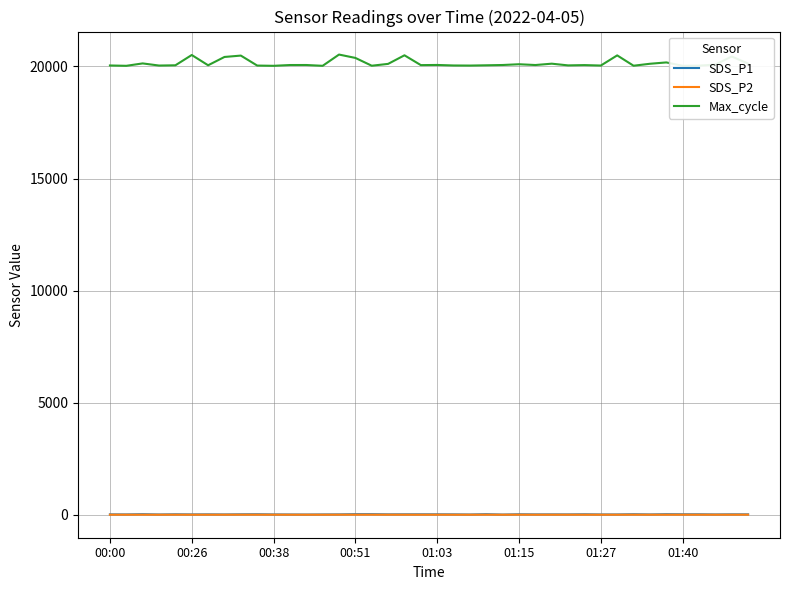

Which series has the largest total across all categories?

Max_cycle